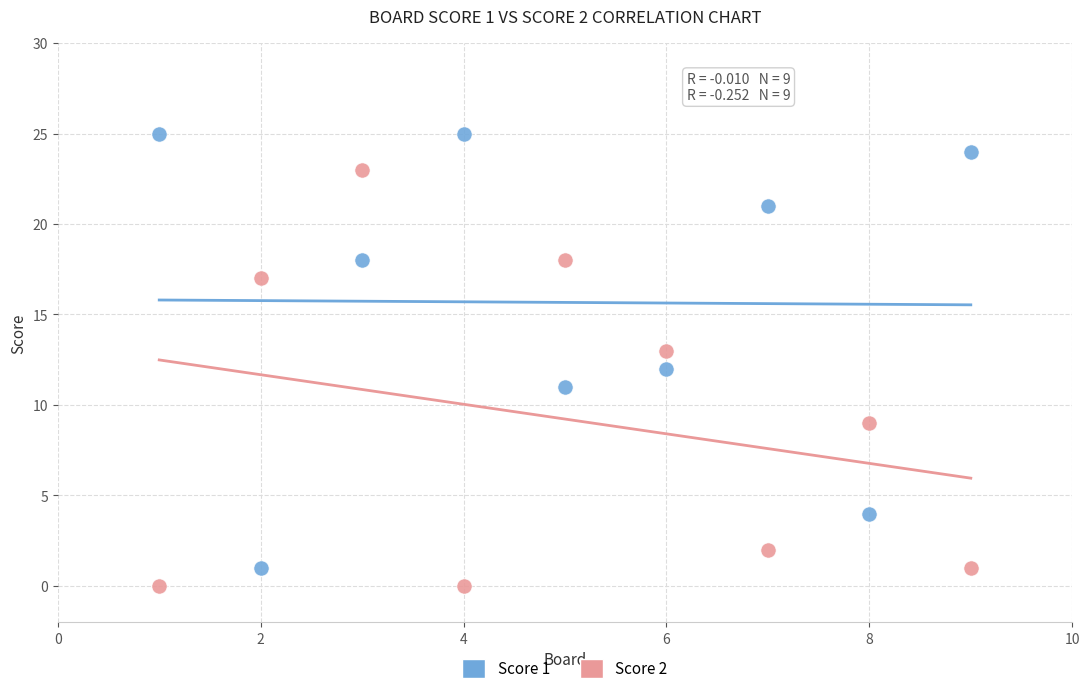

What are all the series names shown in the legend?

Score 1, Score 2